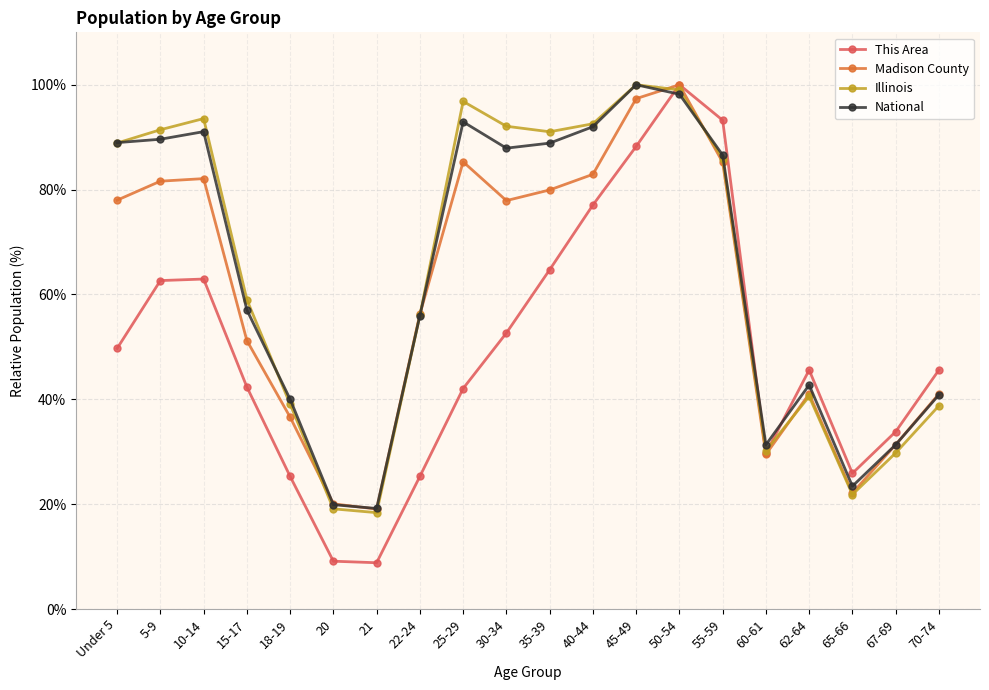

What is the label of the 14th point from the right?

21